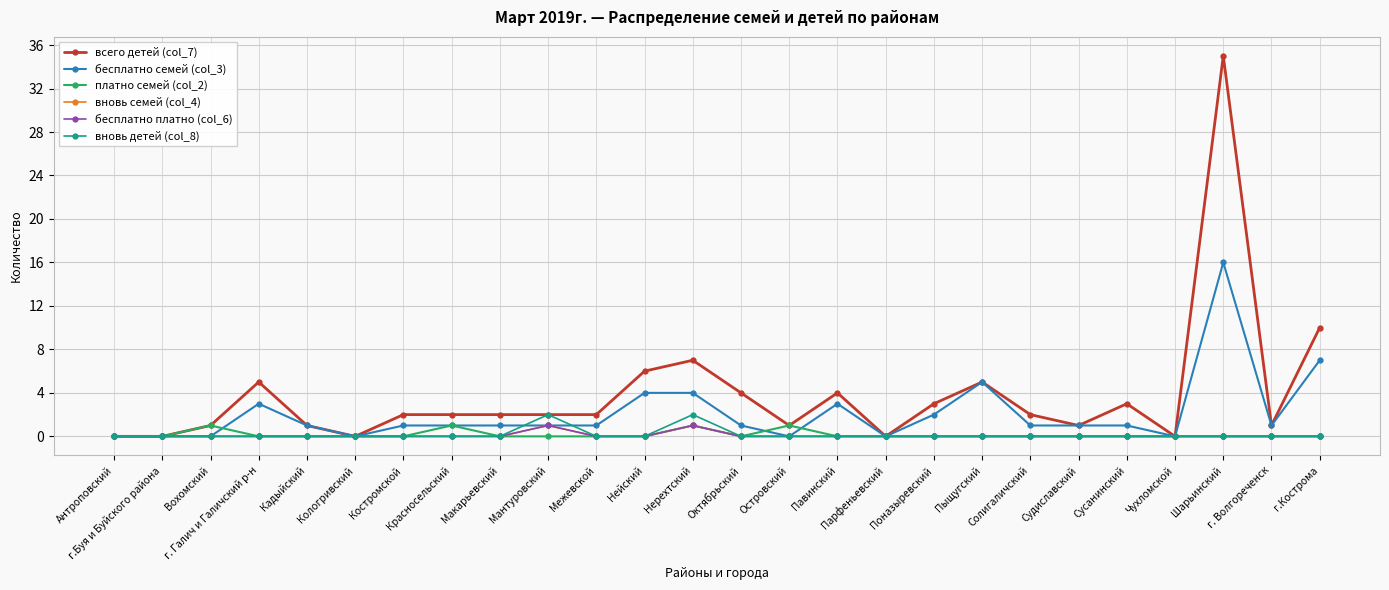

Does the chart have visible grid lines?

Yes